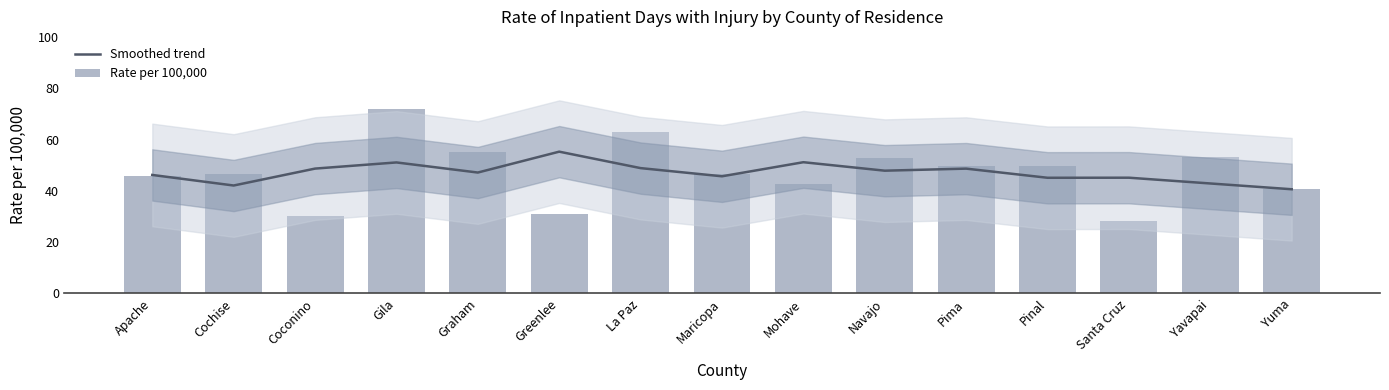

What is the label of the 15th bar from the left?

Yuma